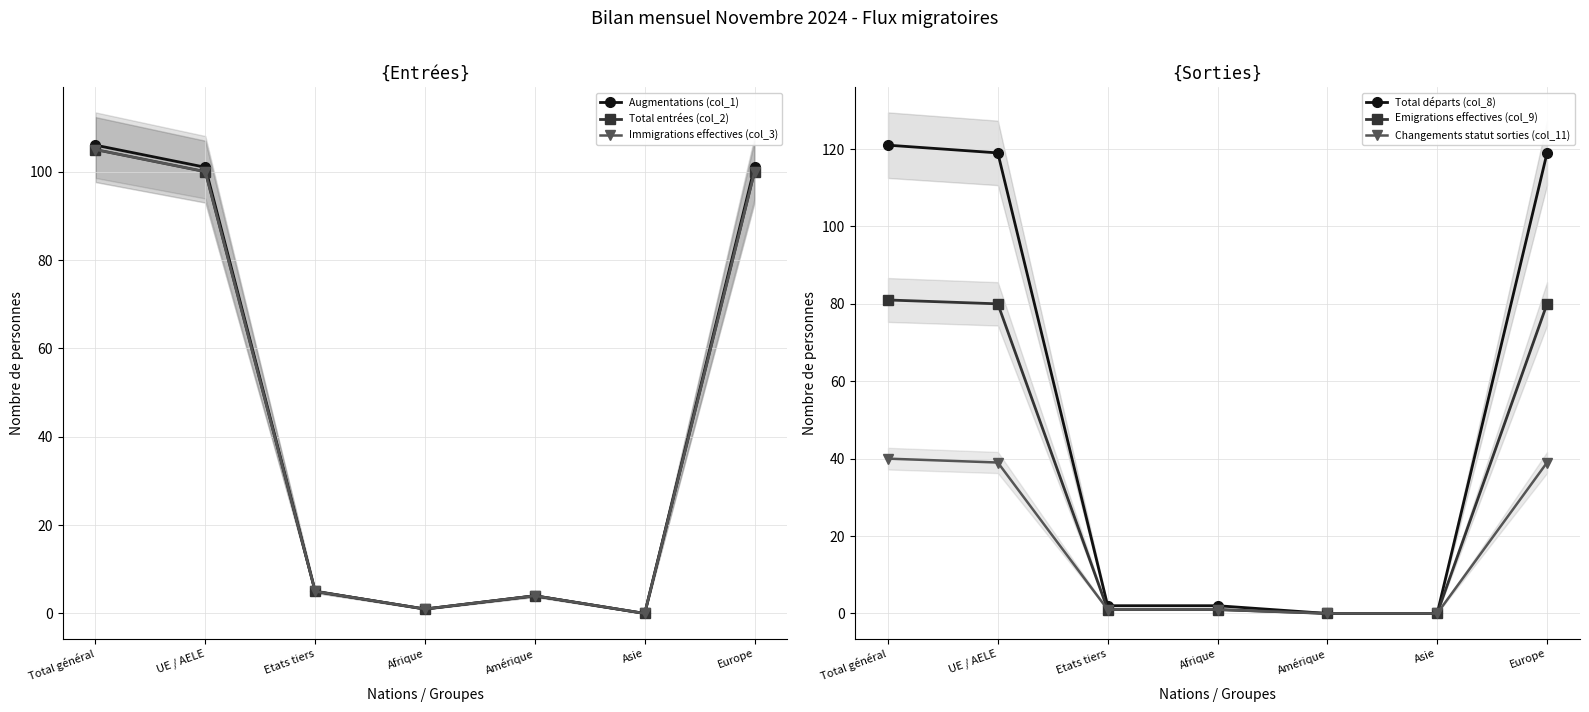

True or false: Total départs (col_8) has more than 0 interior local peaks.

False